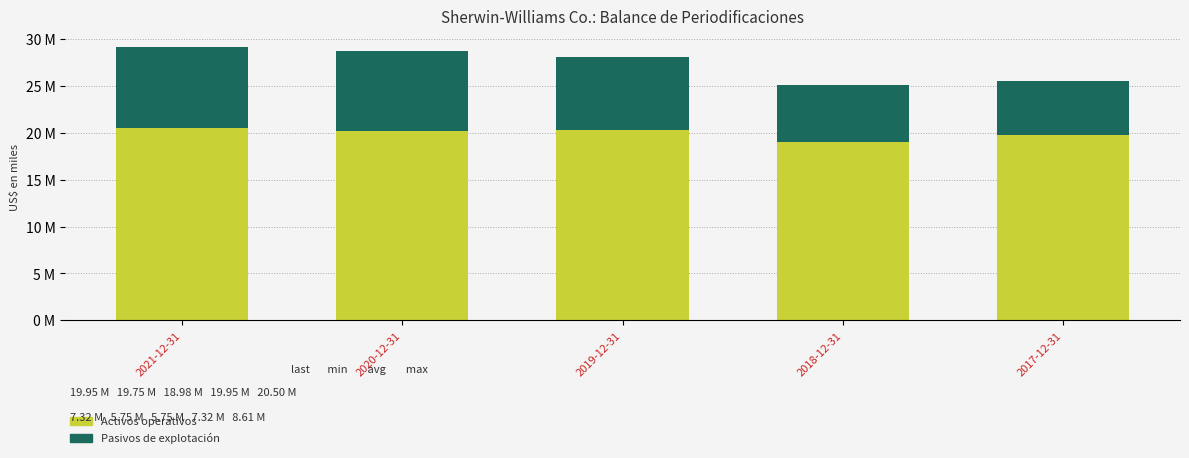

What is the value of the Activos operativos bar at the 5th from the left?

19754214